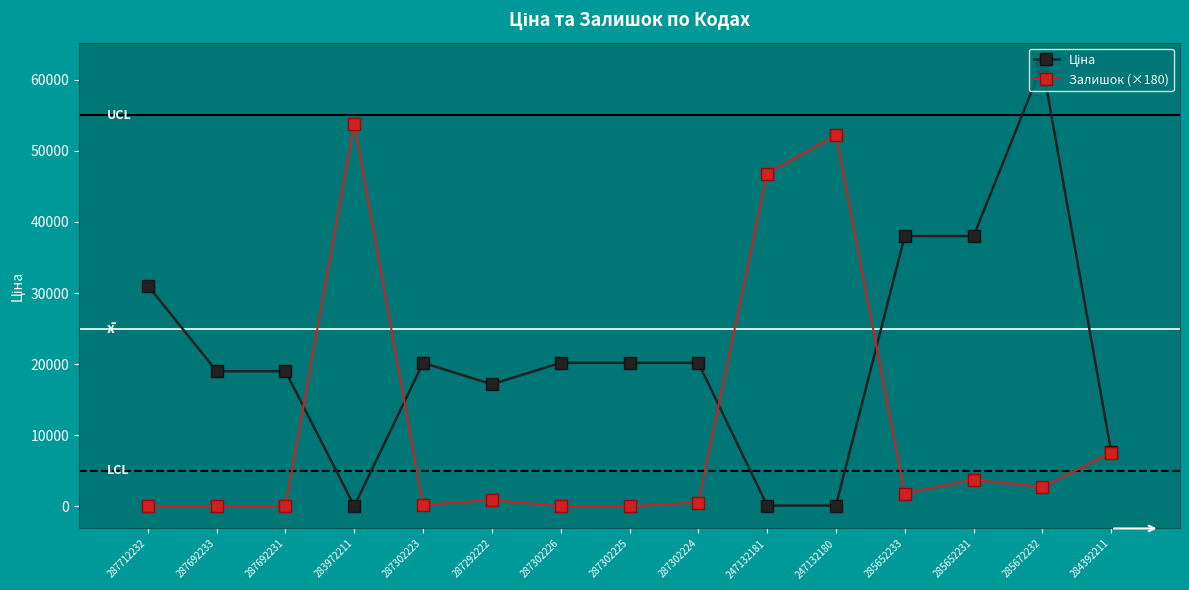

At which category is the sum across all series the highest?

285672232